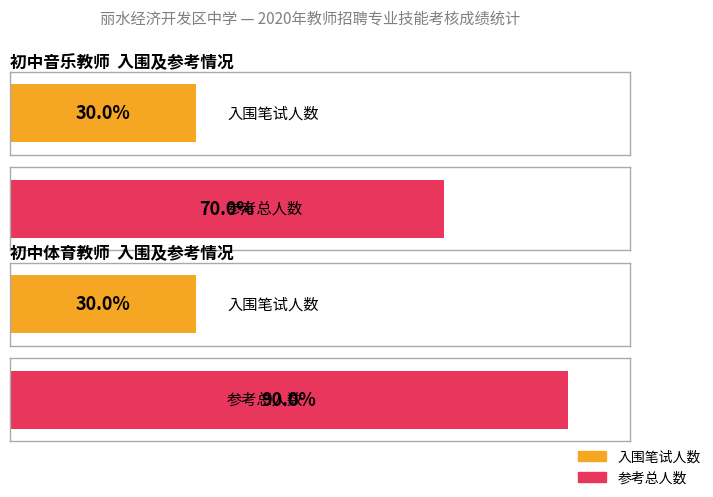

Is it true that 参考总人数 equals 28 at 初中体育教师?

False